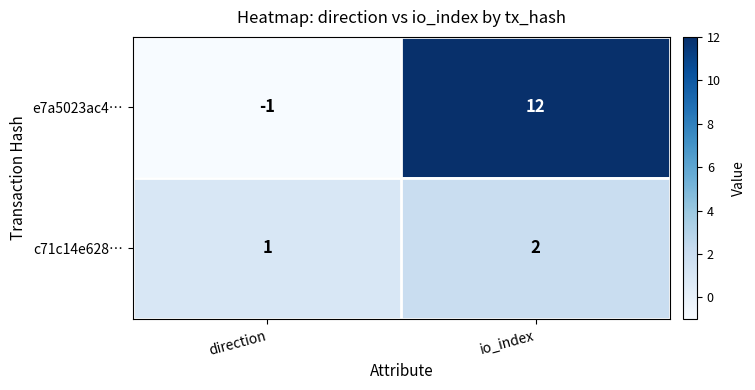

What is the sum of the c71c14e628… values at io_index and direction?

3